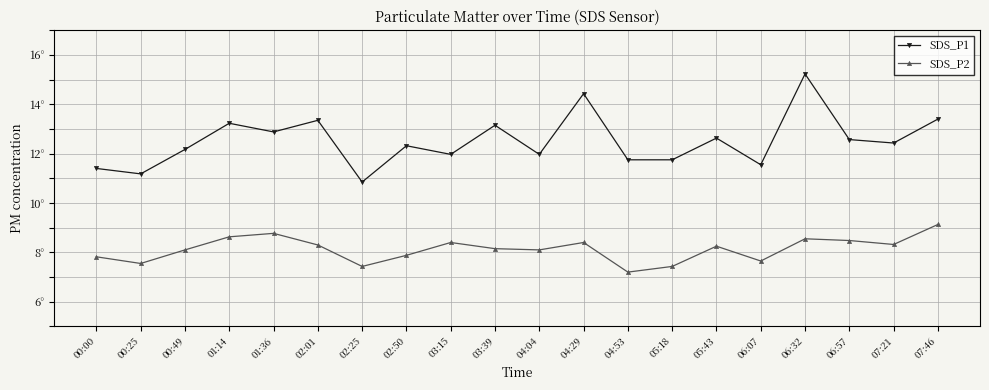

At which category does SDS_P1 reach its first local valley?

00:25